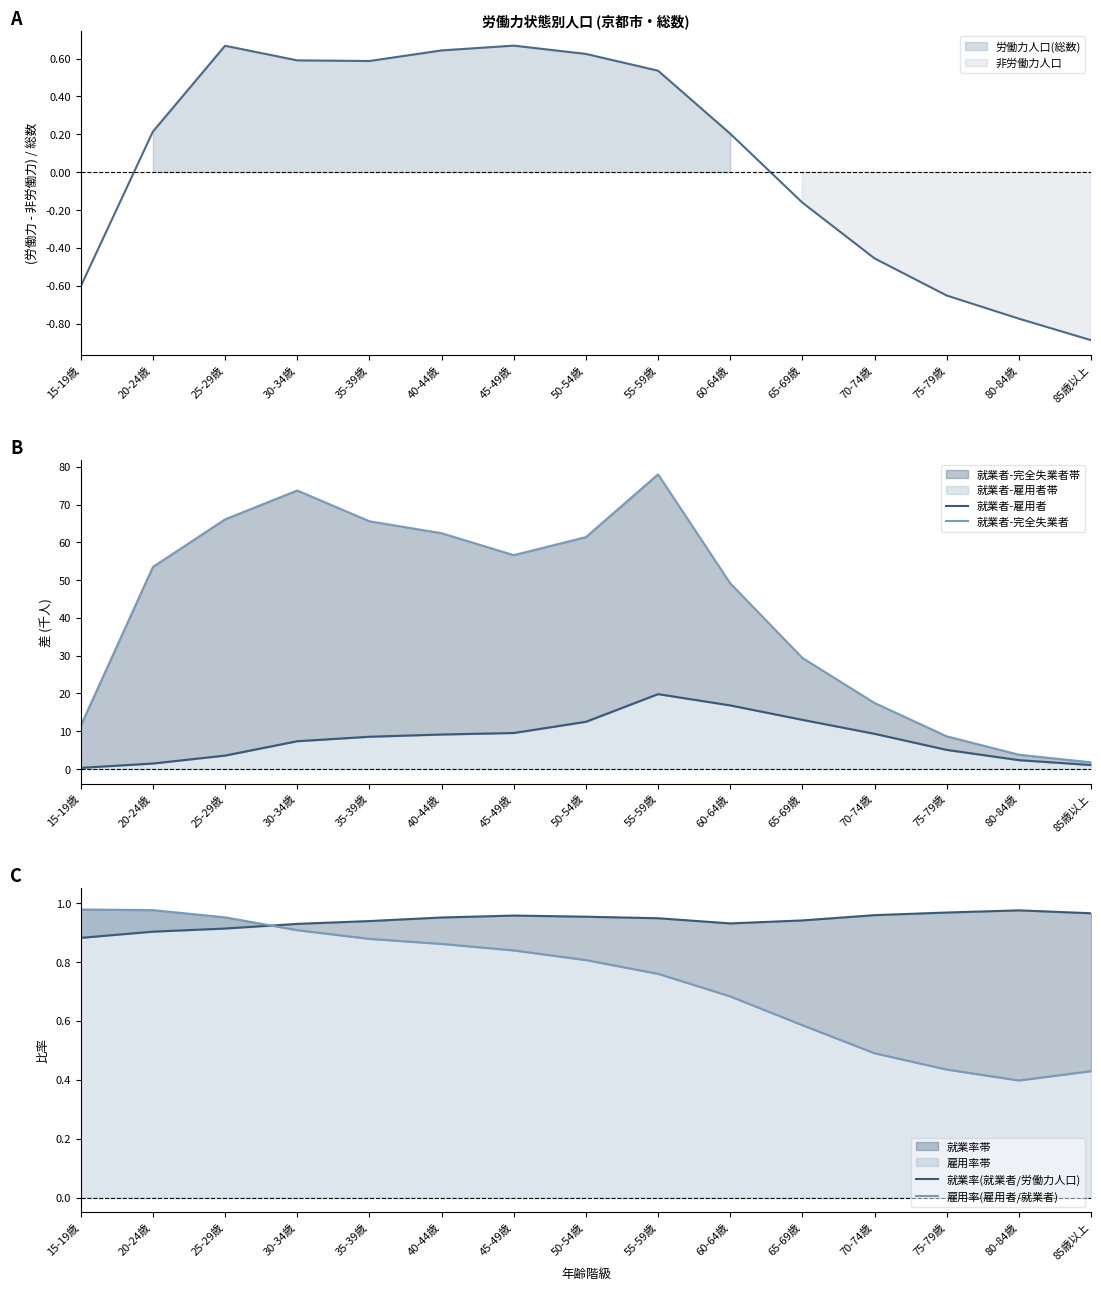

At which category does 就業者-雇用者 reach its first local peak?

55-59歳